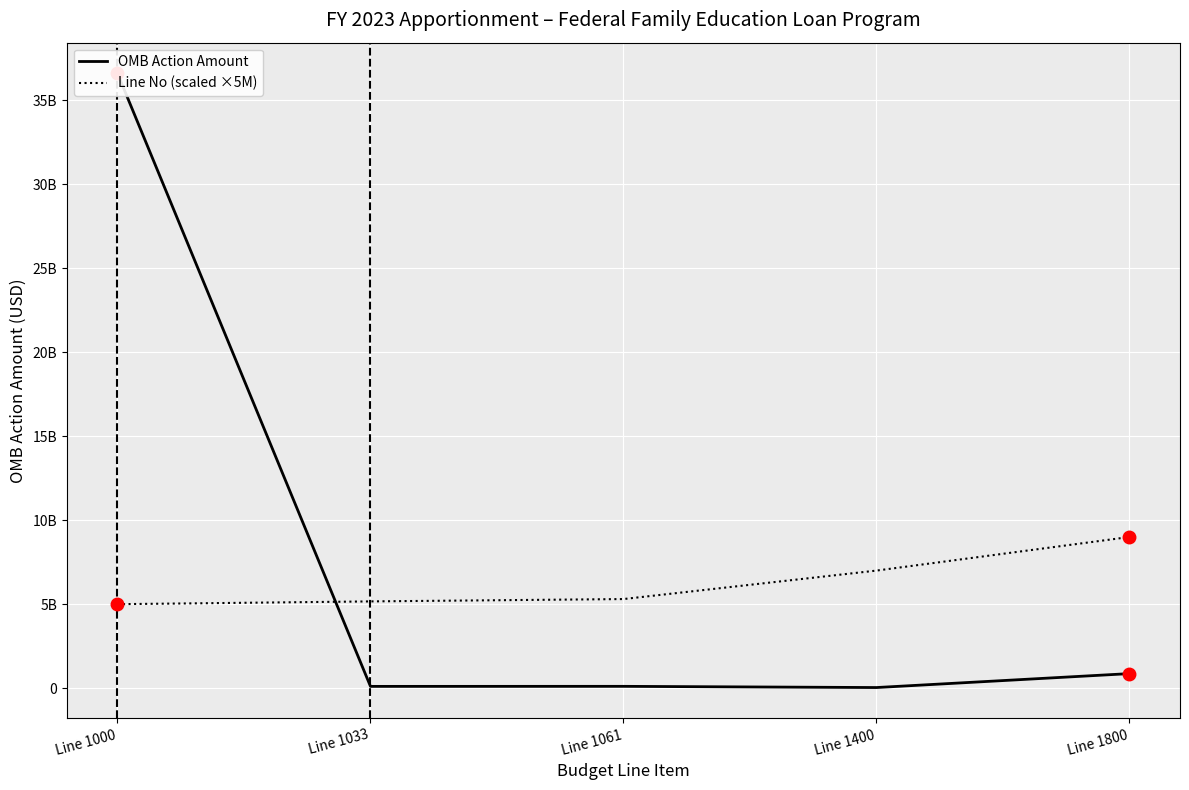

At Line 1033, list the series in order from smallest to largest.

OMB Action Amount, Line No (scaled ×5M)